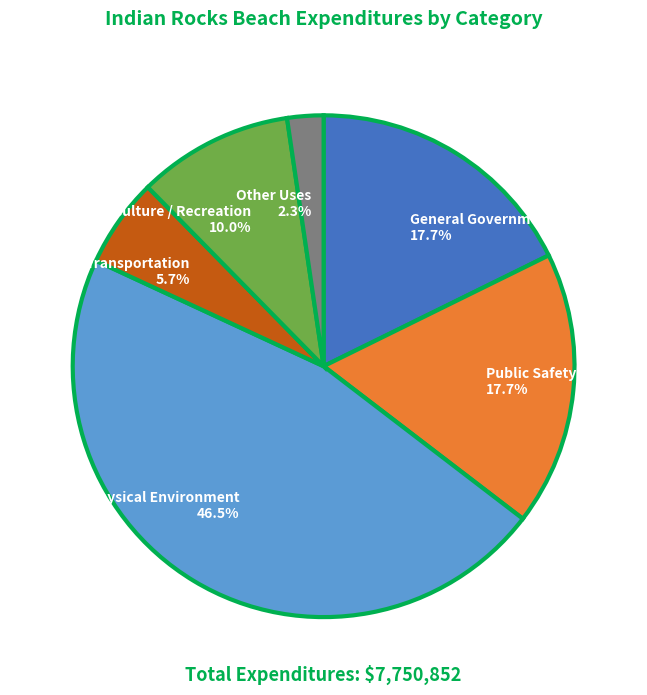

What is the largest slice in the pie chart?

Physical Environment